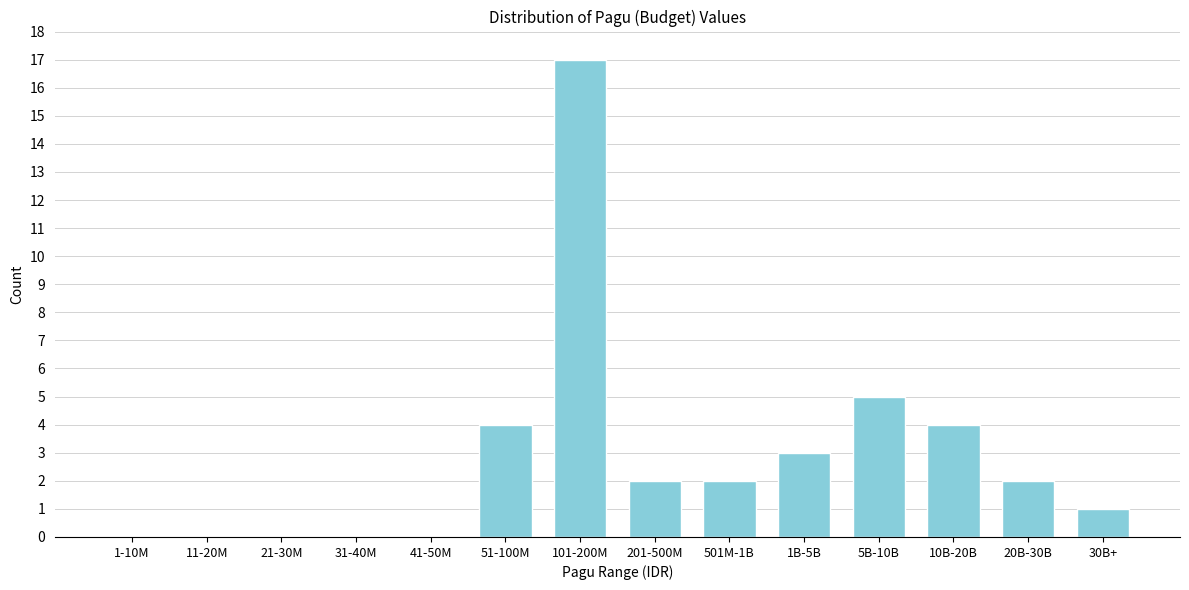

Reading right to left, what are all the values shown in this chart?

30B+=1	20B-30B=2	10B-20B=4	5B-10B=5	1B-5B=3	501M-1B=2	201-500M=2	101-200M=17	51-100M=4	41-50M=0	31-40M=0	21-30M=0	11-20M=0	1-10M=0